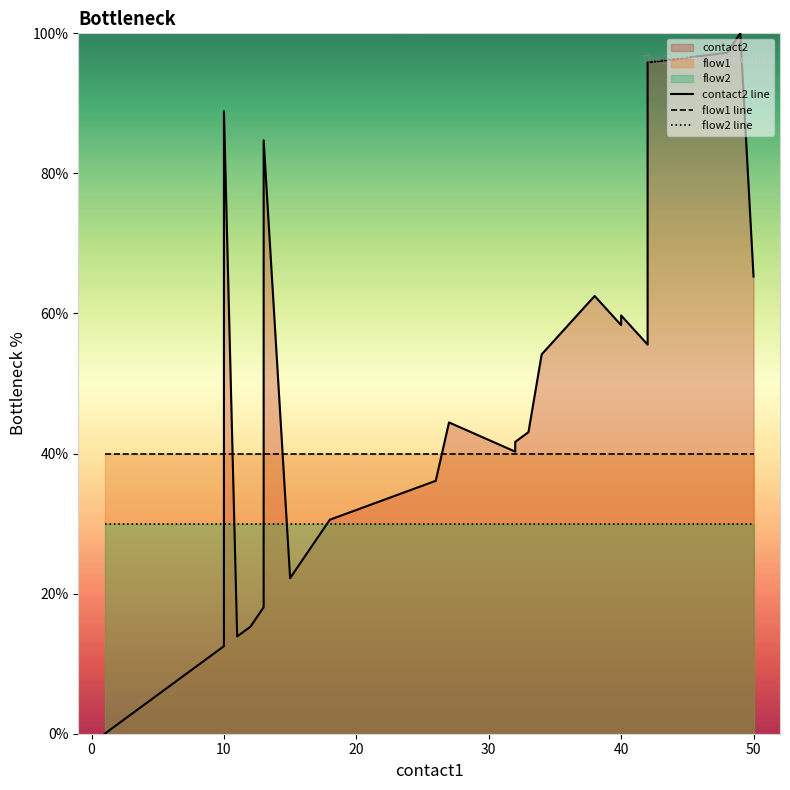

List the series in order of their overall mean, lowest first.

flow2 line, contact2 line, flow1 line